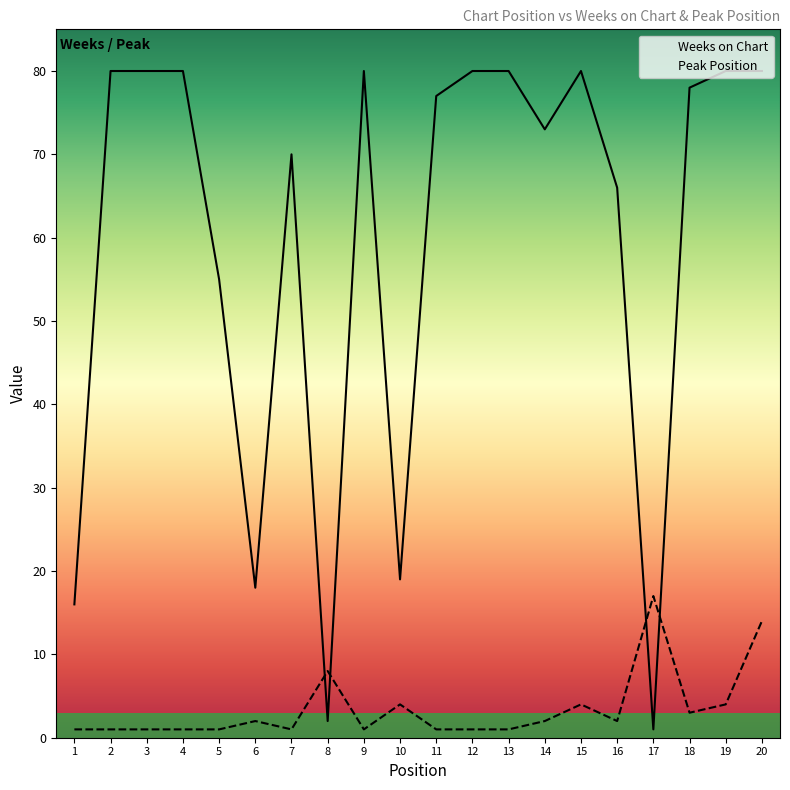

Between 10 and 15, which is larger?

15